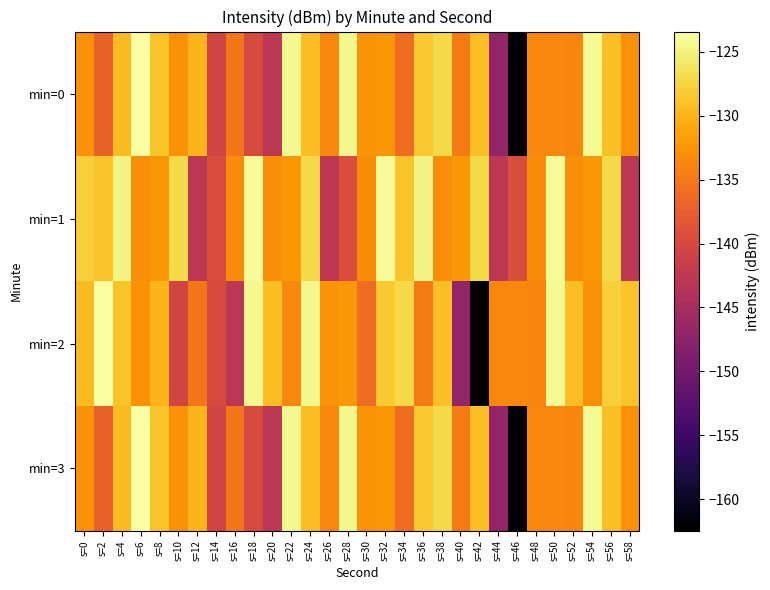

How many distinct data groups are displayed?

4